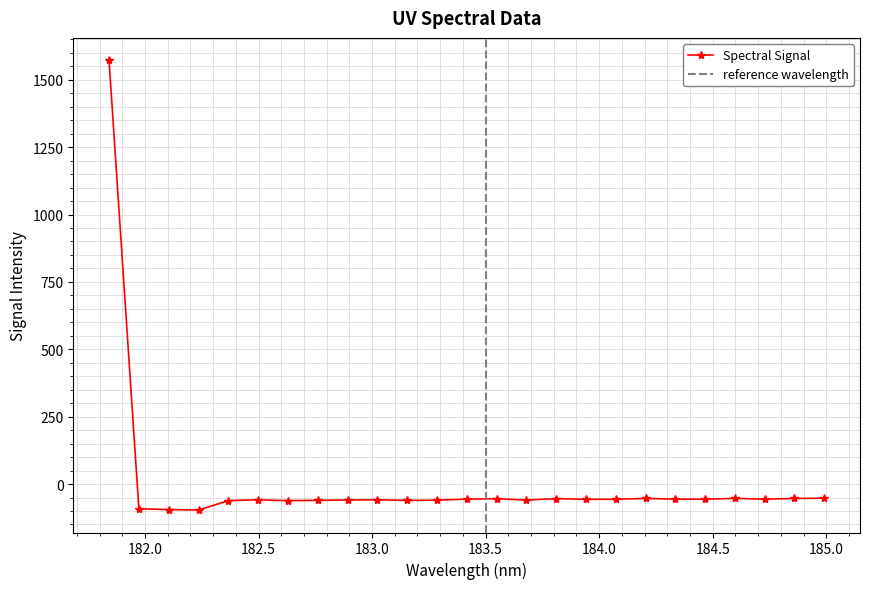

What is the lowest value of the Spectral Signal series?

-96.3